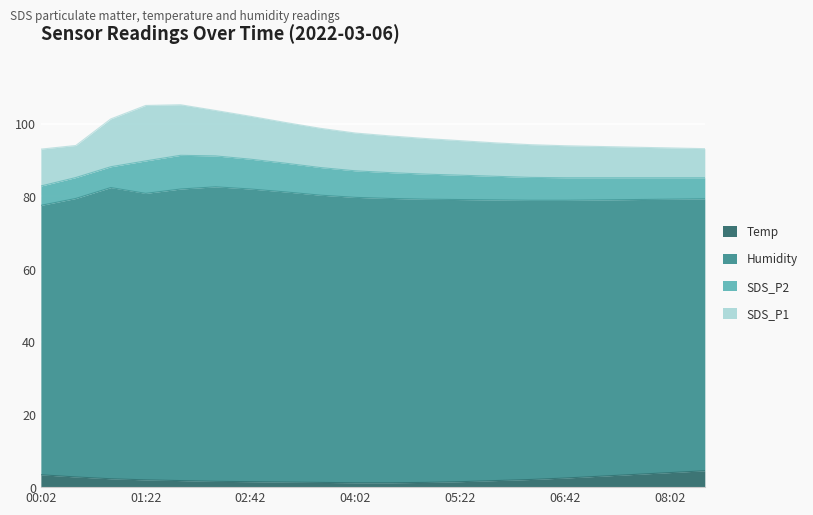

True or false: Humidity has a value of 75.2 at 08:02.

True